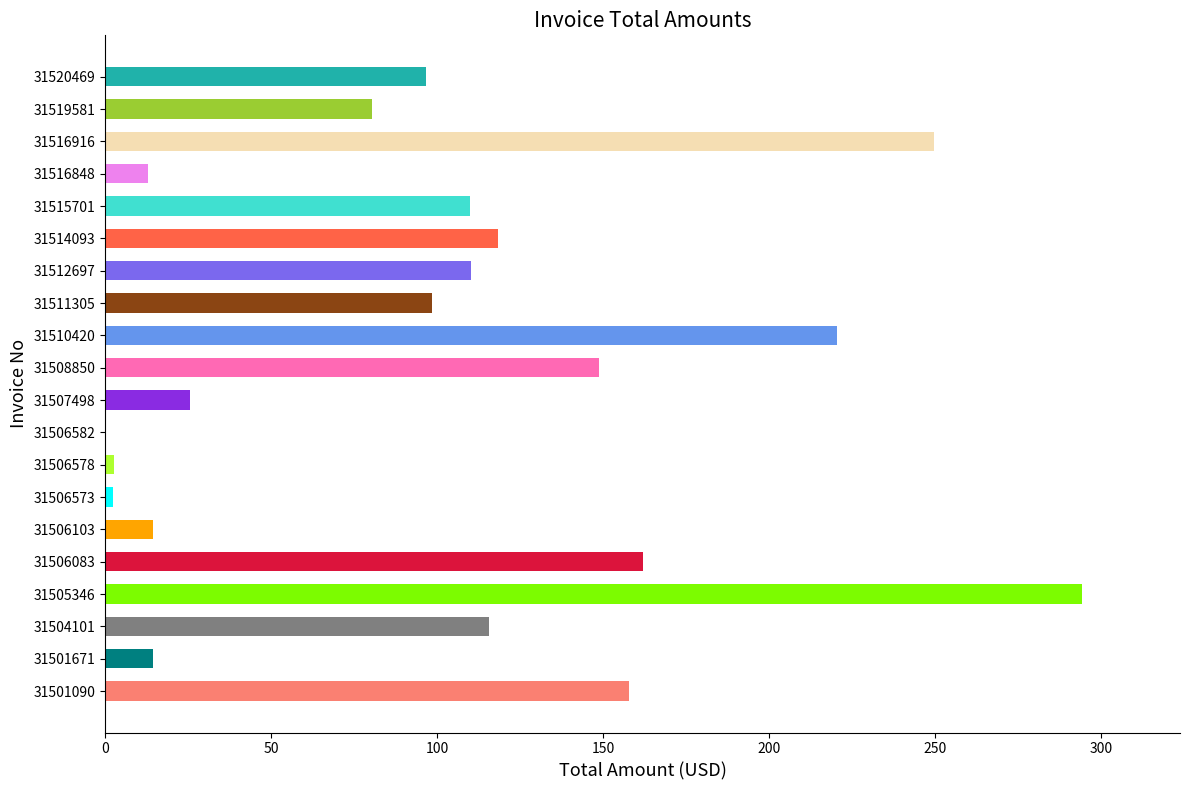

What is the sum of the values at 31516916 and 31508850?

398.4